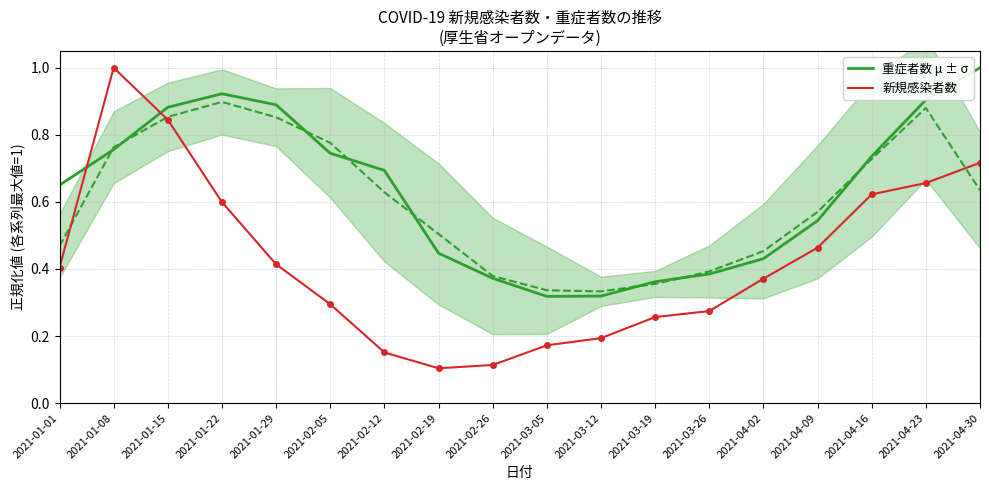

What is the total value across all series at 2021-03-19?

0.6